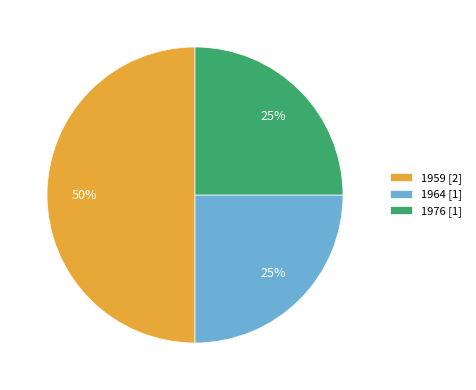

True or false: 1959 accounts for 35% of the total.

False